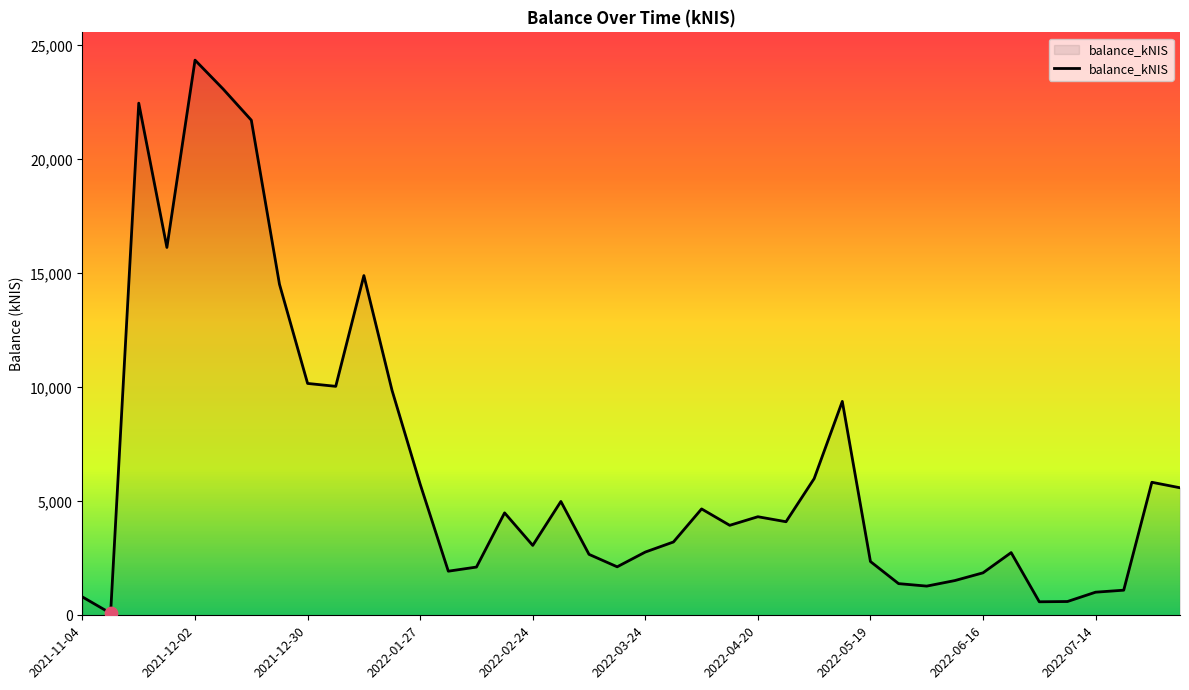

What is the greatest value displayed?

24354.2